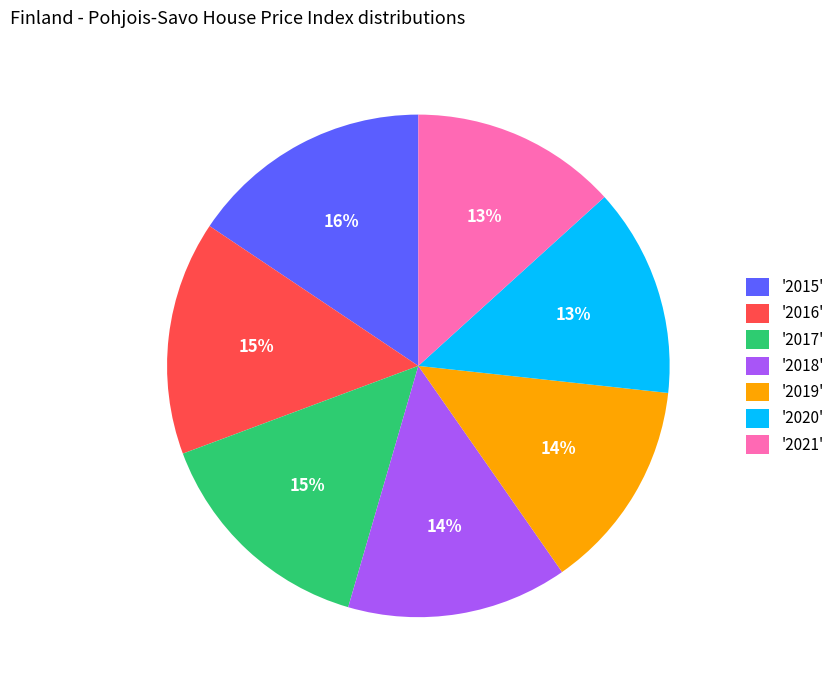

True or false: '2017' accounts for 15% of the total.

True